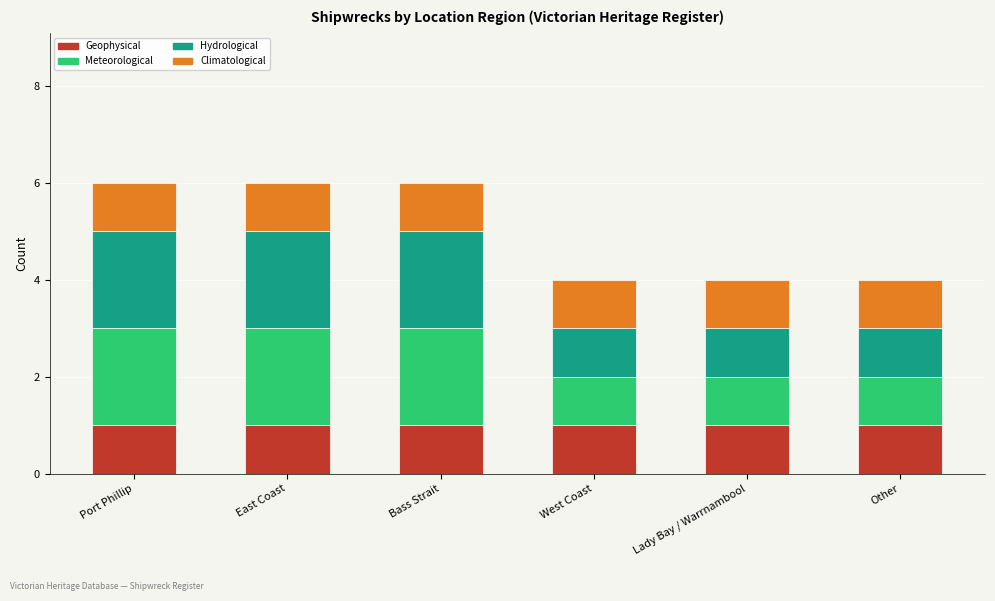

Reading left to right, list the values for the Geophysical series.

1	1	1	1	1	1